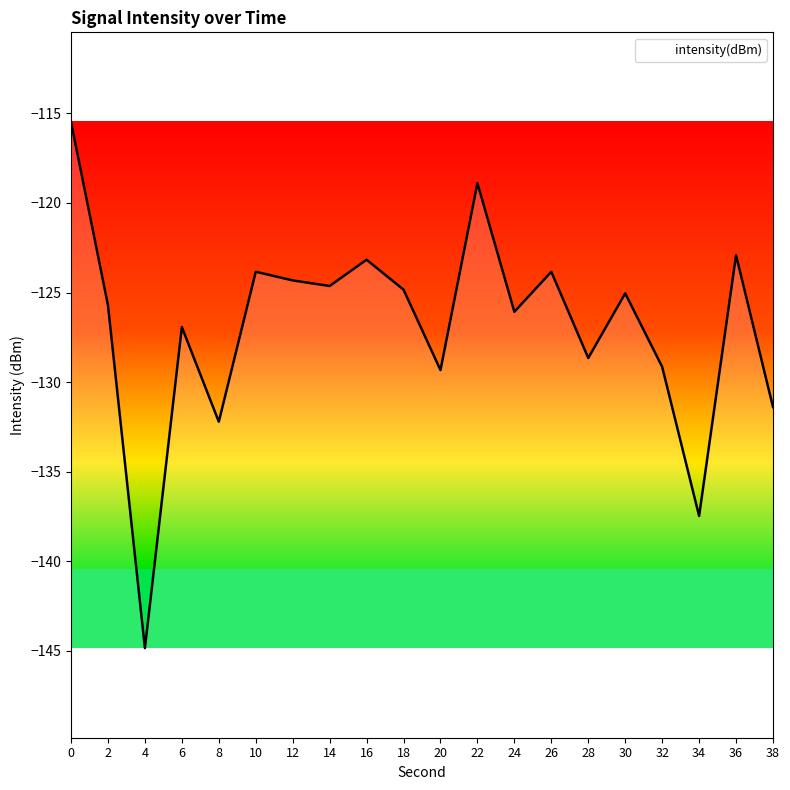

List the labels in order of value, largest first.

0, 22, 36, 16, 10, 26, 12, 14, 18, 30, 2, 24, 6, 28, 32, 20, 38, 8, 34, 4